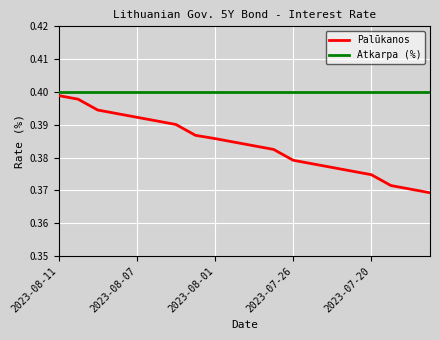

Which series has the widest spread of values?

Palūkanos